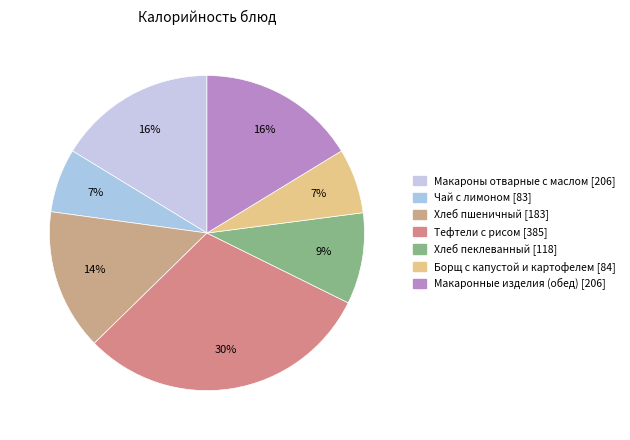

How many slices are in this pie chart?

7